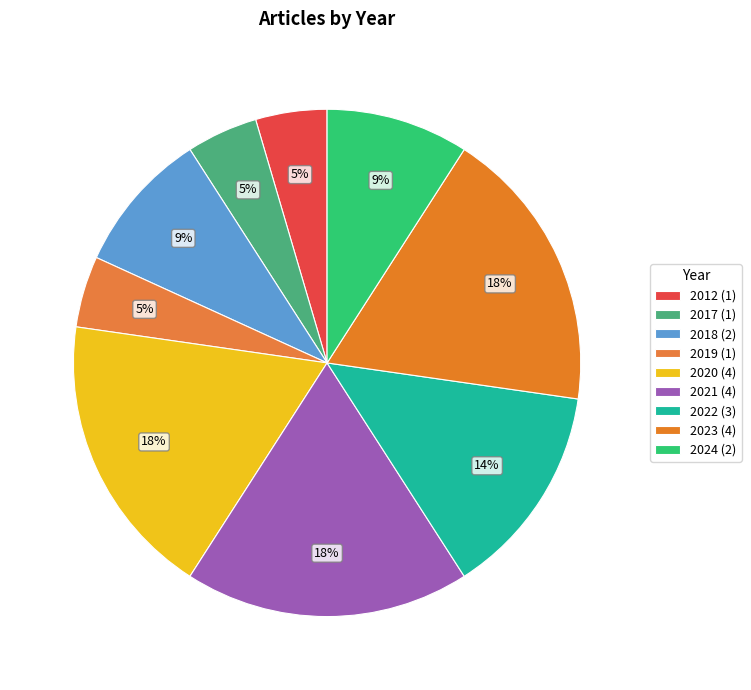

What is the ratio of the value at 2019 to the value at 2012?

1.0